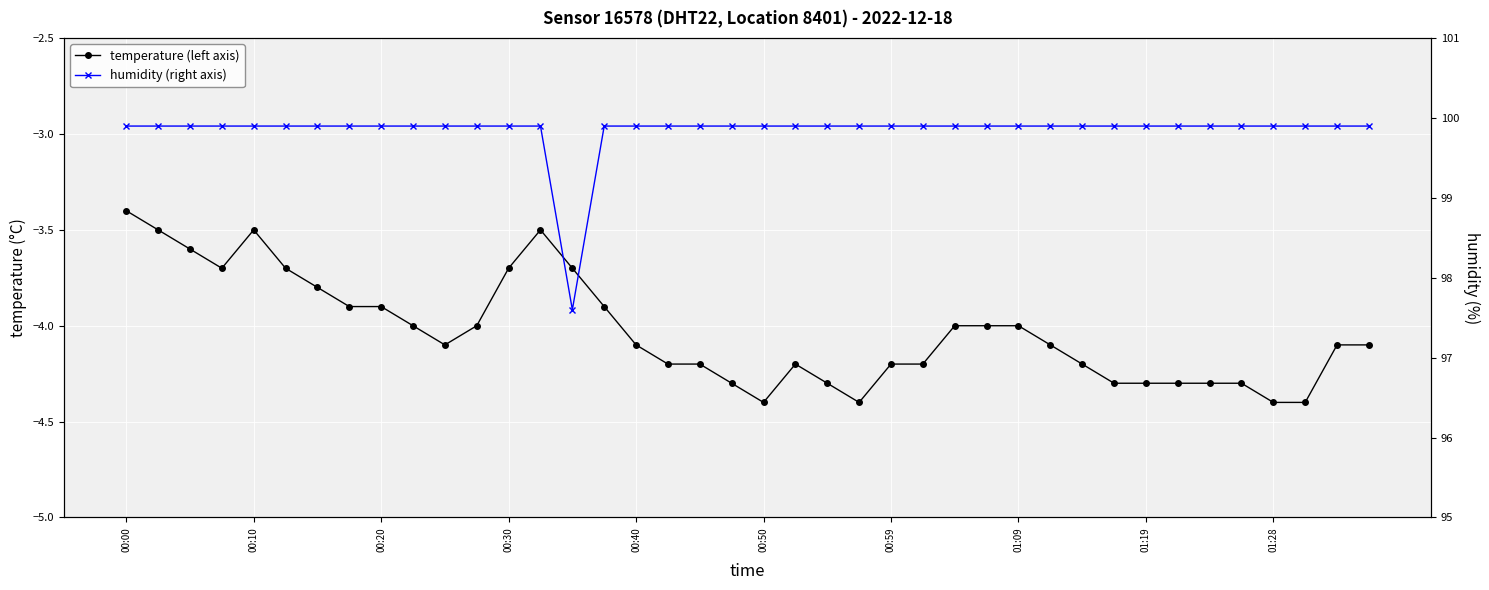

Rank the series by their maximum value, from highest to lowest.

humidity (right axis), temperature (left axis)